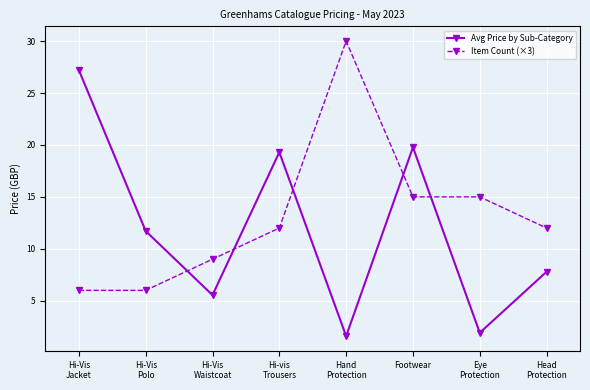

True or false: Item Count (×3) and Avg Price by Sub-Category intersect in this chart.

True